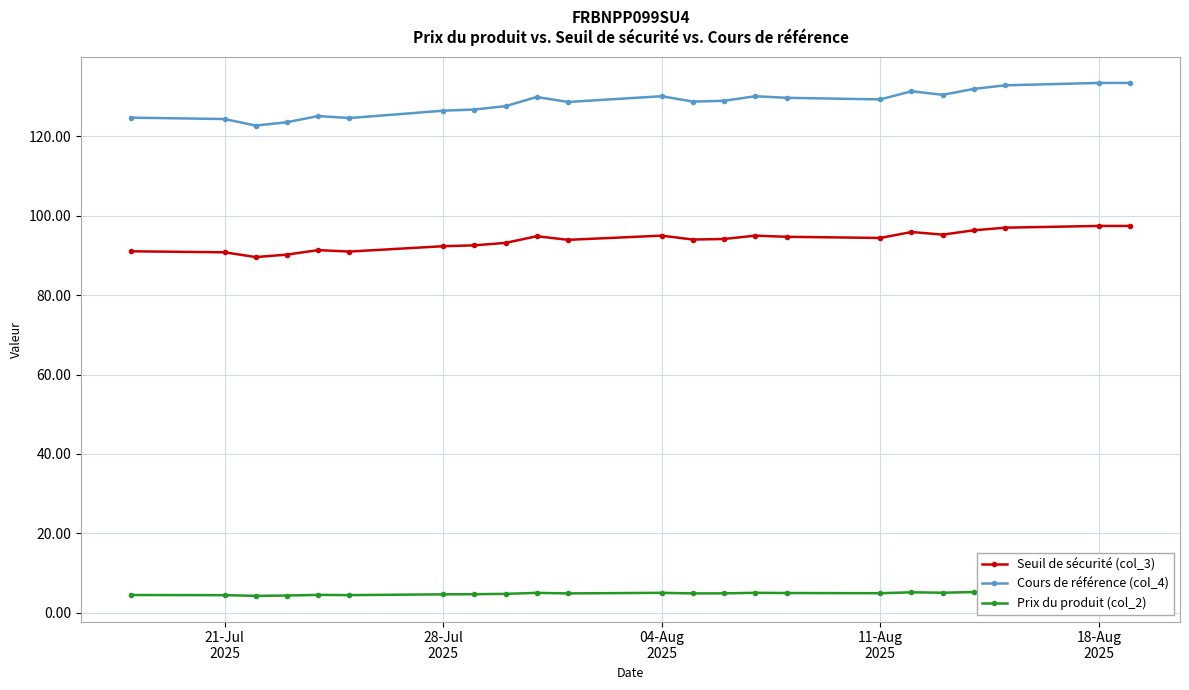

At how many categories does at least one series exceed 86?

23